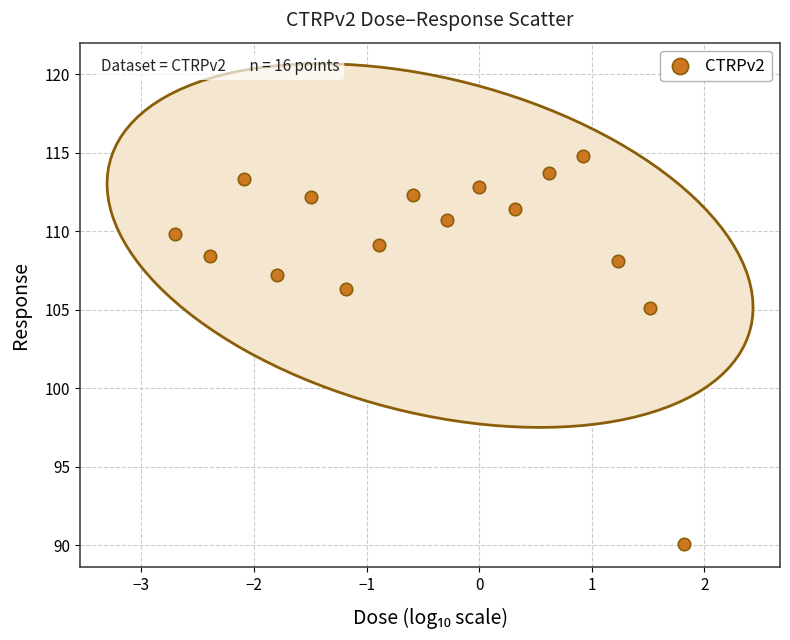

What Y value in the scatter plot is closest to 102?

105.1